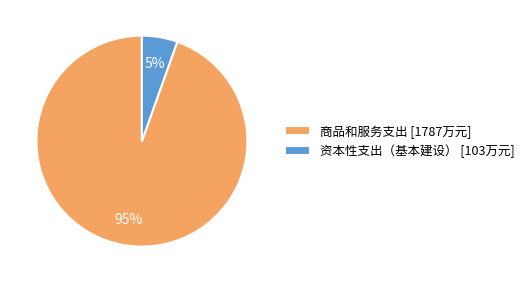

To the nearest percent, what is the combined percentage of 商品和服务支出 and 资本性支出（基本建设）?

100%